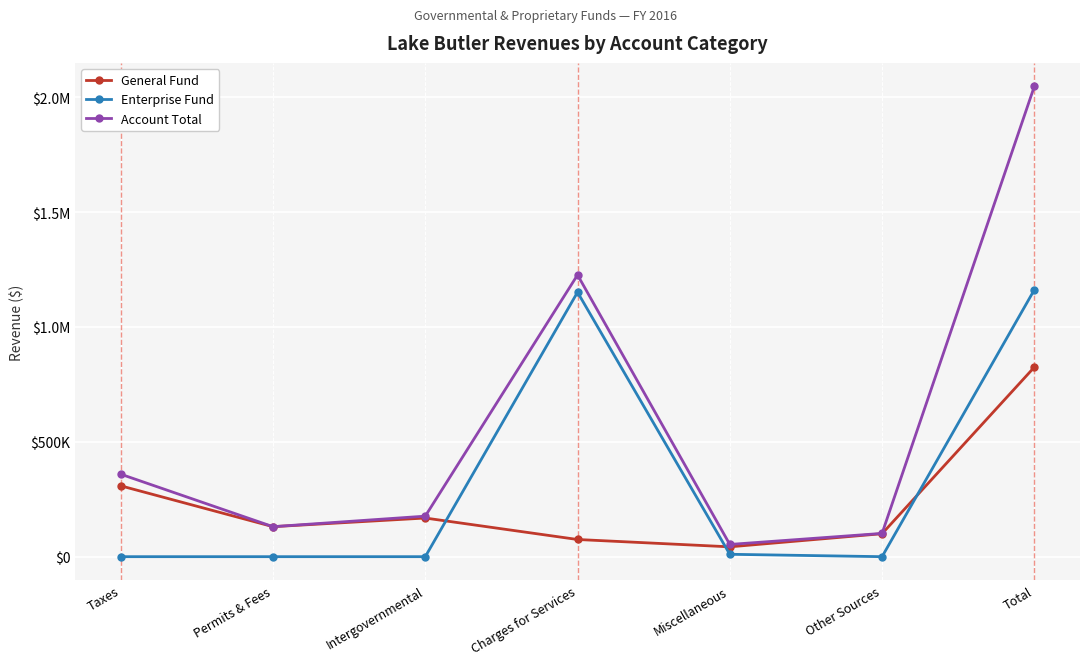

Does the chart have visible grid lines?

Yes